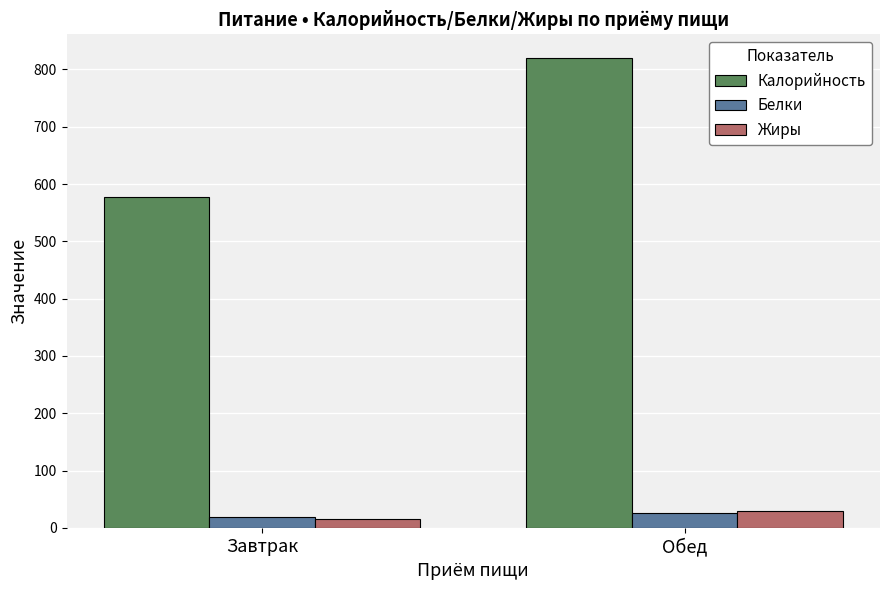

True or false: Белки has a value of 26.4 at Обед.

True